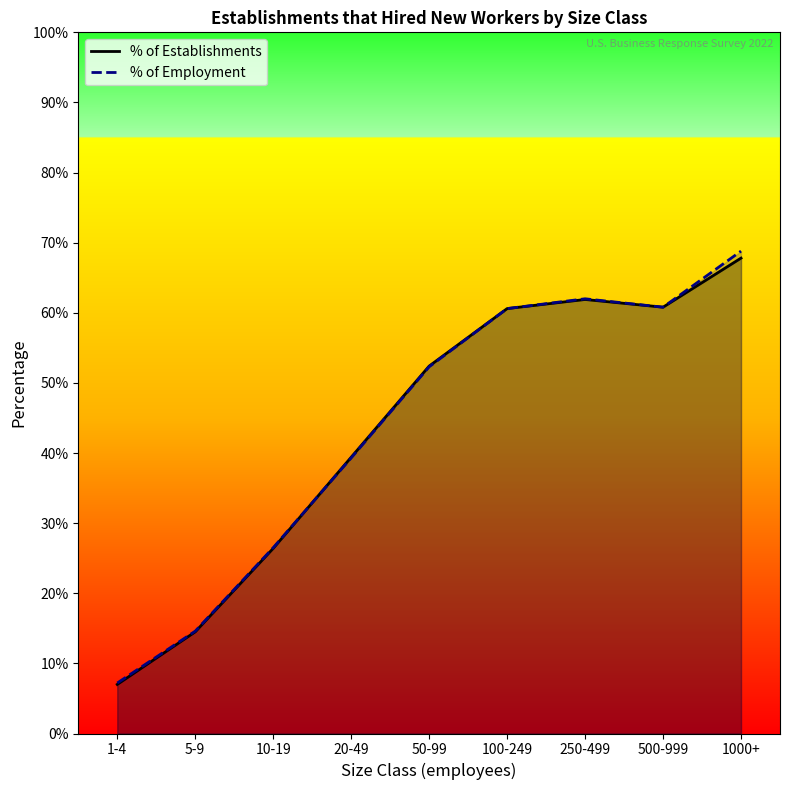

What position from the left is 5-9?

2